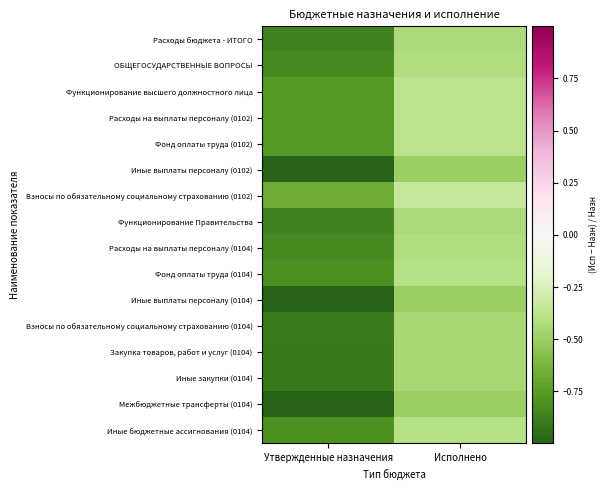

At which category is the sum across all series the highest?

Исполнено